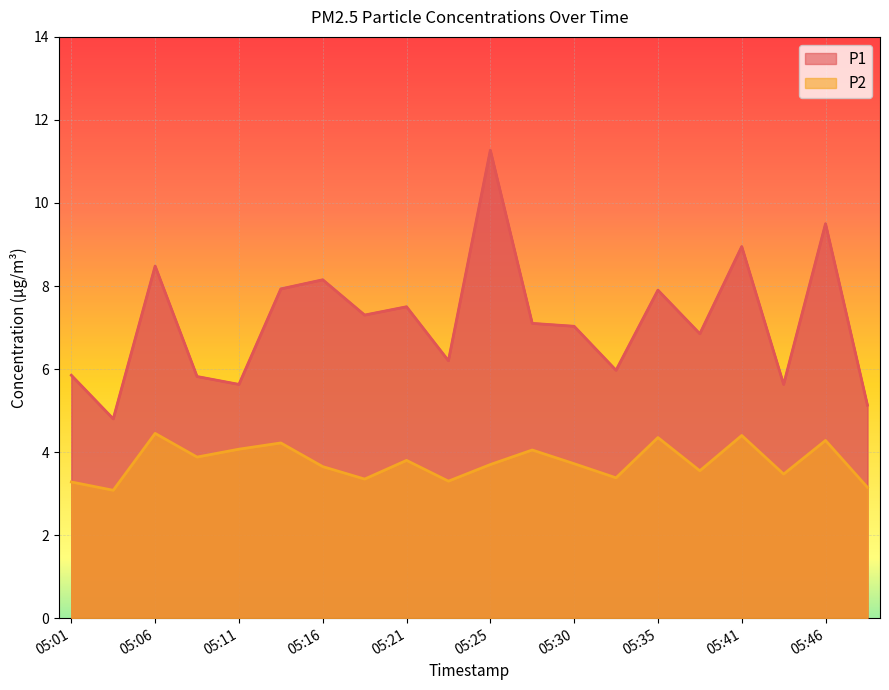

At which label does P1 reach its minimum?

05:03